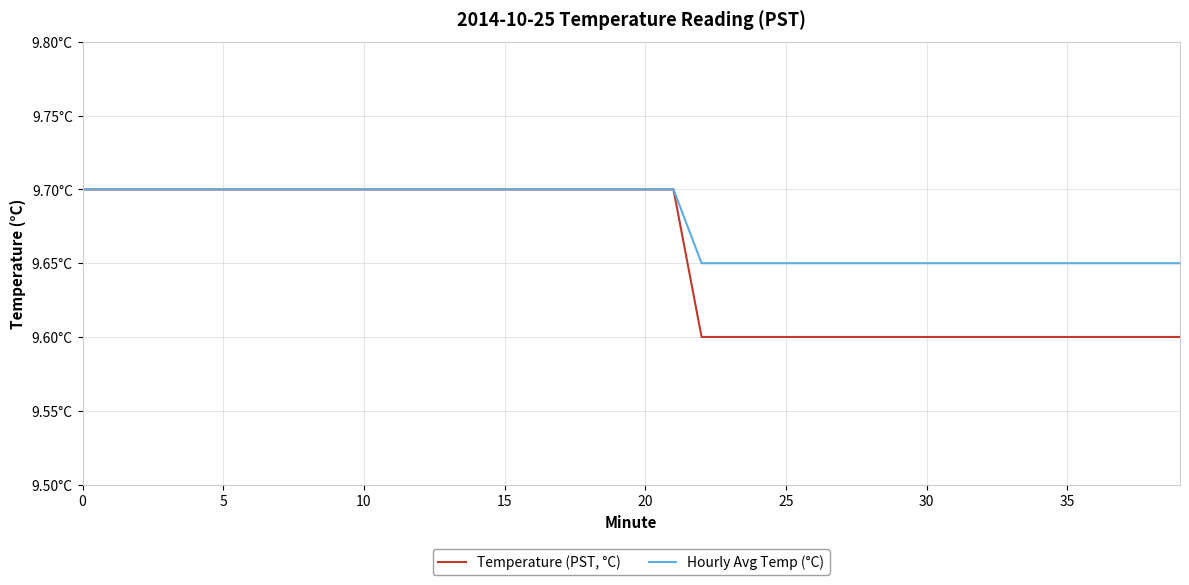

At which label is Hourly Avg Temp (°C) closest to 9?

22